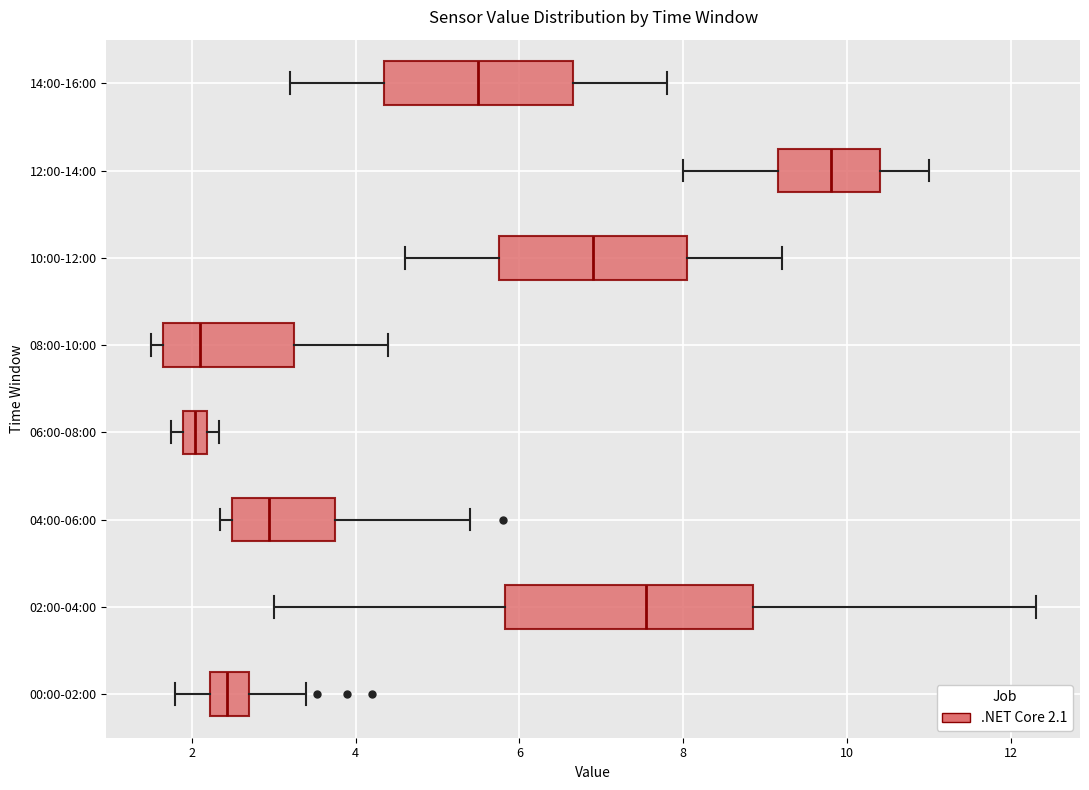

Which box is the widest, from its left edge to its right edge?

02:00-04:00